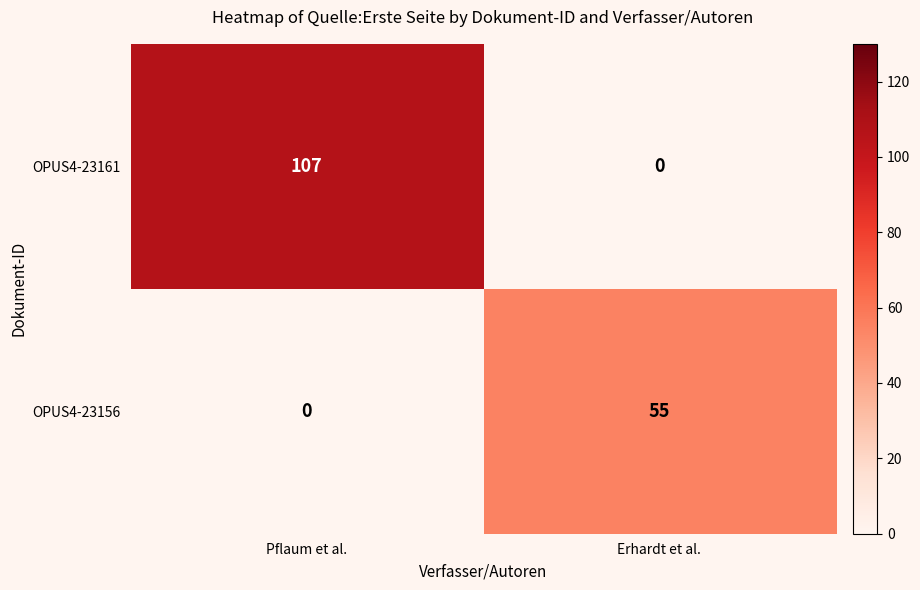

What is the approximate value of OPUS4-23156 at Erhardt et al., to the nearest 5?

55